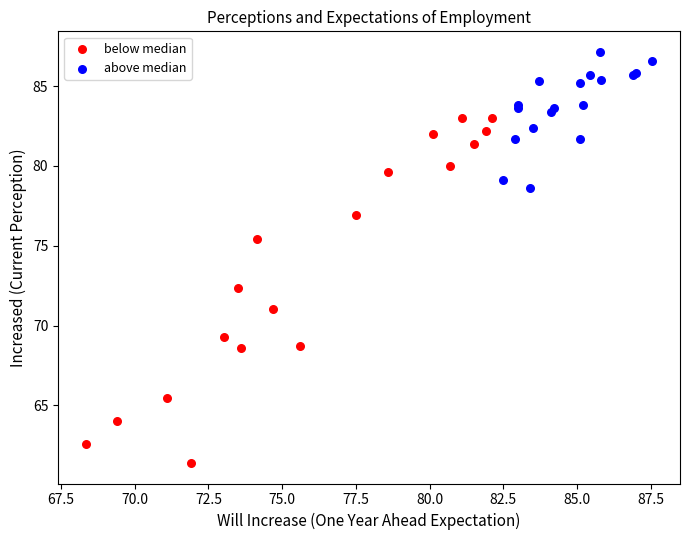

Which series reaches the maximum Y coordinate?

above median